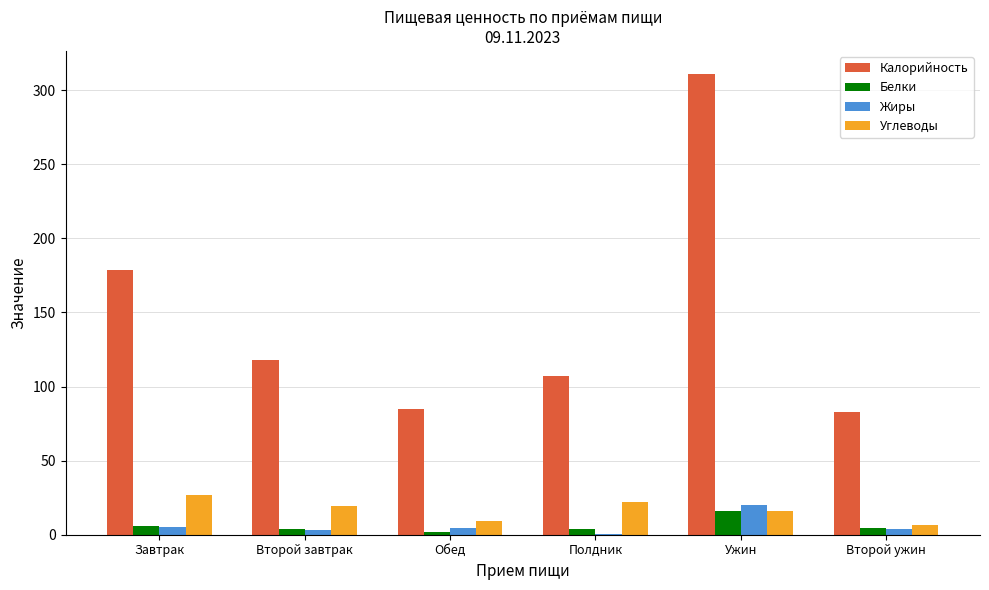

What are all the series names shown in the legend?

Калорийность, Белки, Жиры, Углеводы